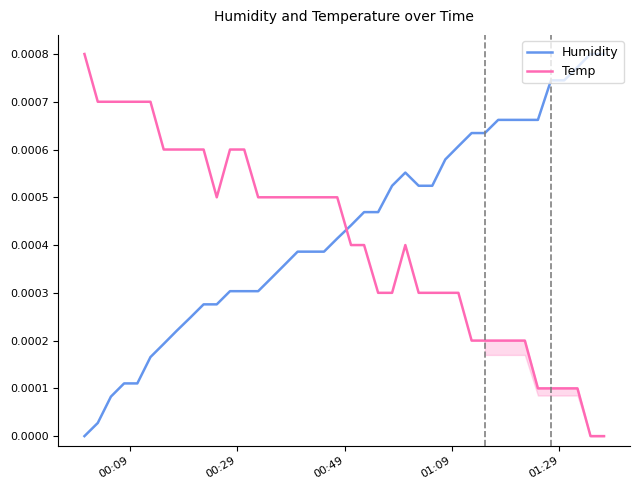

How many intersections are there between Humidity and Temp?

1